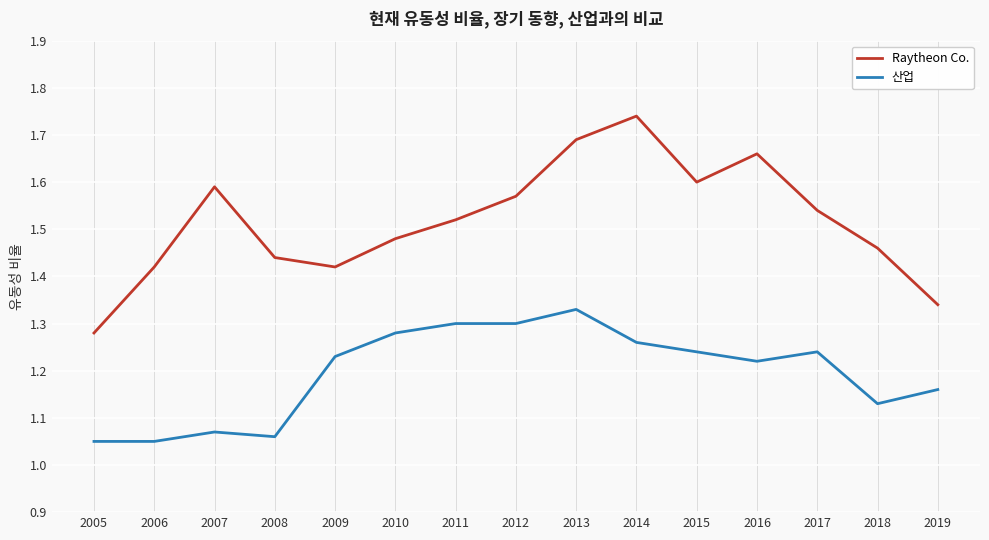

True or false: Raytheon Co. has a value of 2.9 at 2014.

False